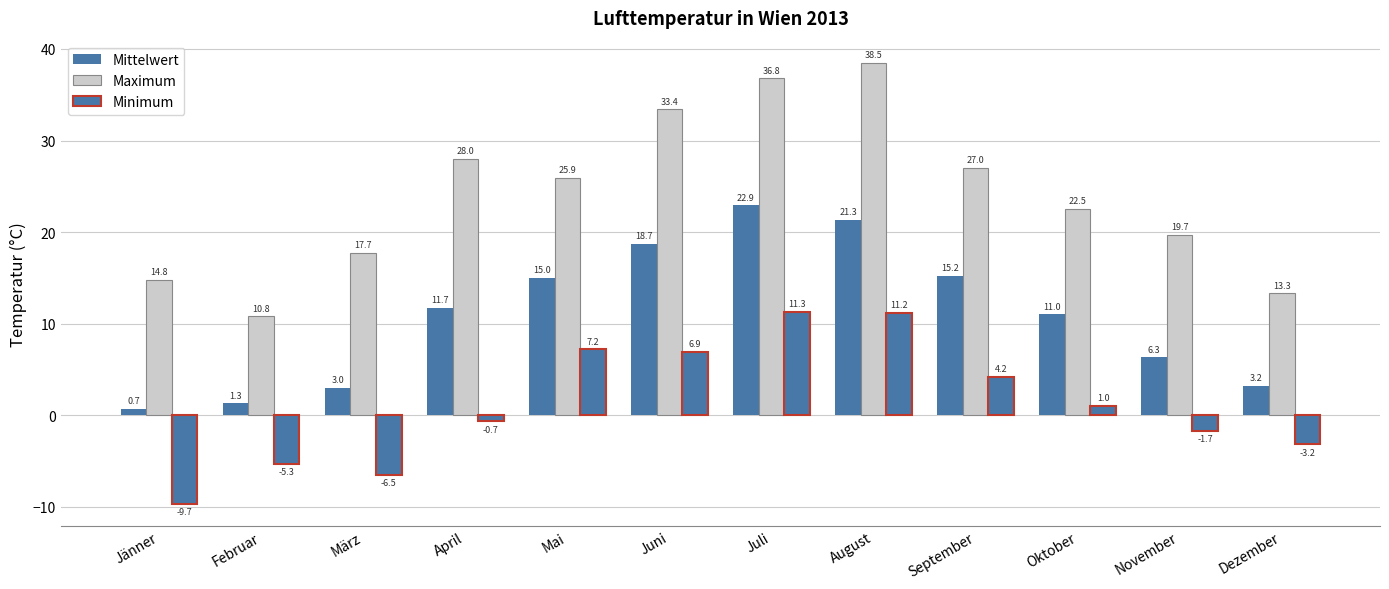

What is the minimum value shown in the chart?

-9.7